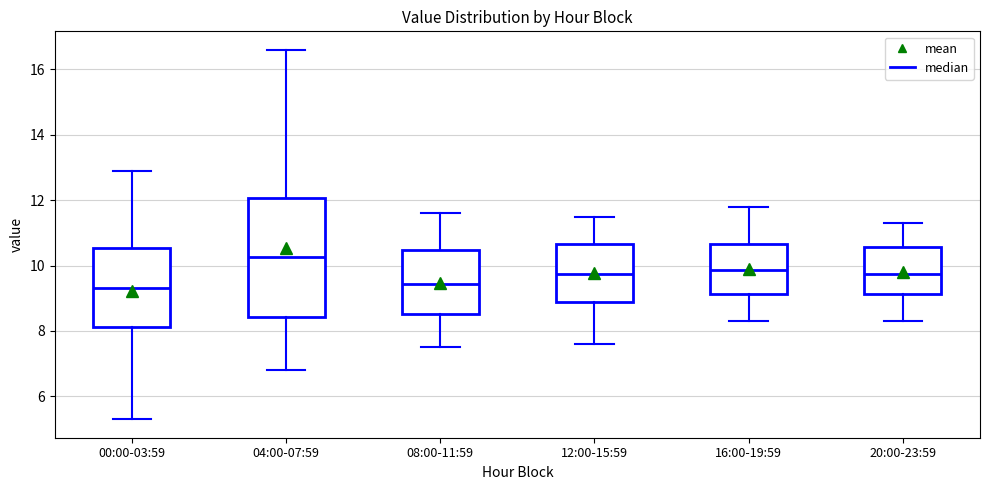

Which box has the highest median line?

04:00-07:59